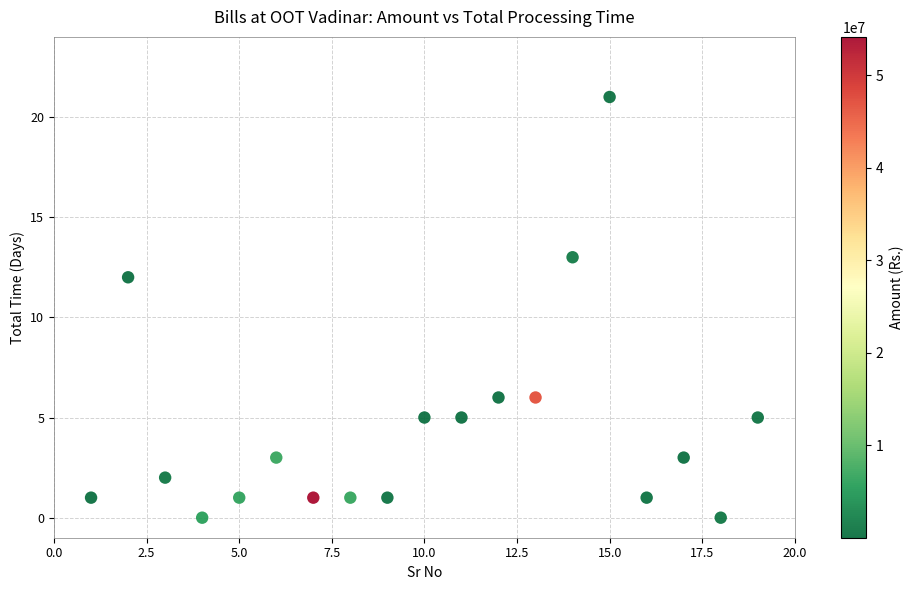

What is the range of X values (max minus min)?

18